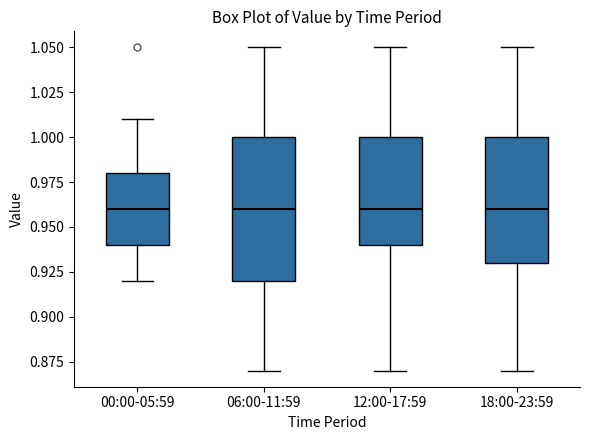

Which box is the tallest, from its lower edge to its upper edge?

06:00-11:59